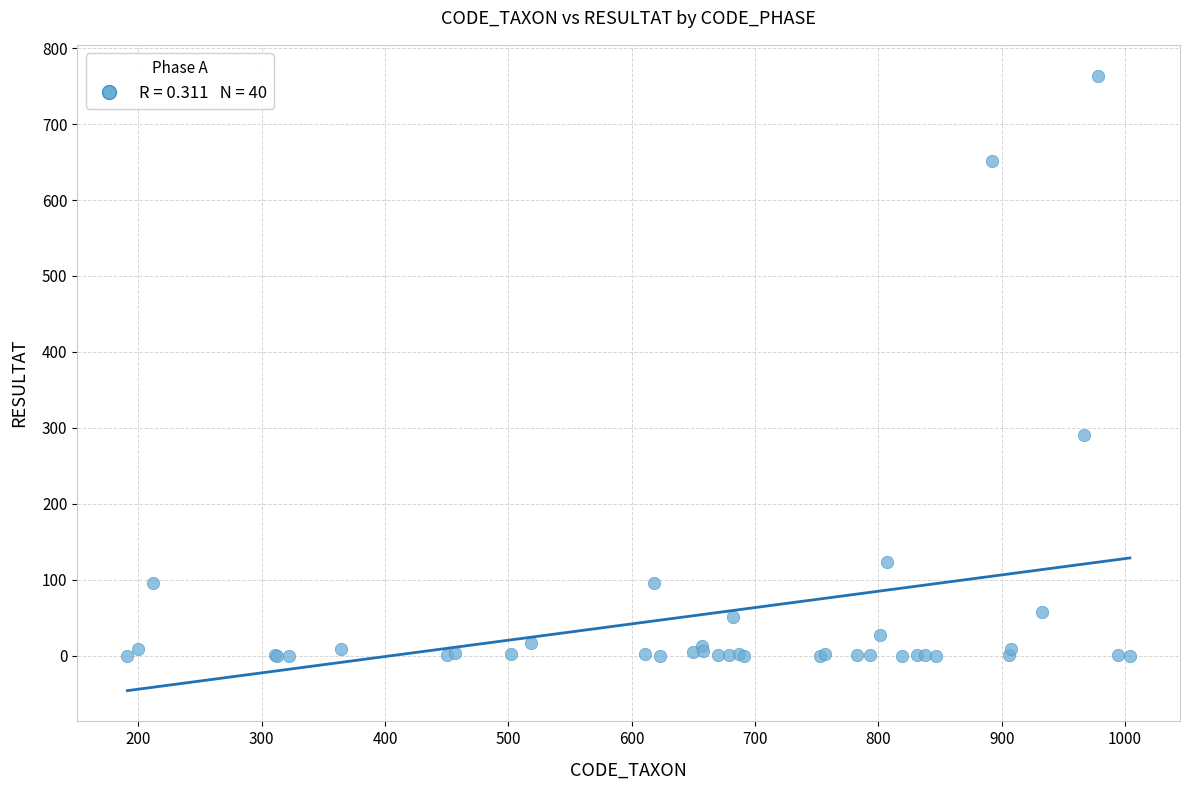

What Y value in the scatter plot is closest to 382?

290